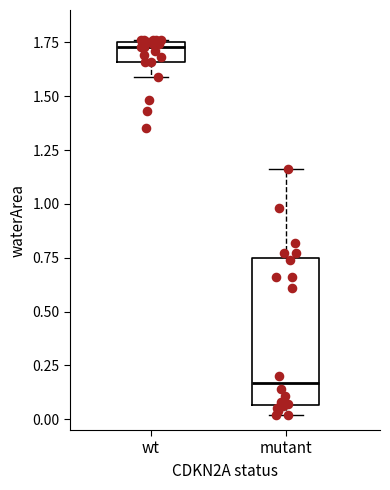

Where does the lower whisker of the box for wt end on the y-axis? The values are not printed on the chart, so give them approximately, as read against the axis.

1.60